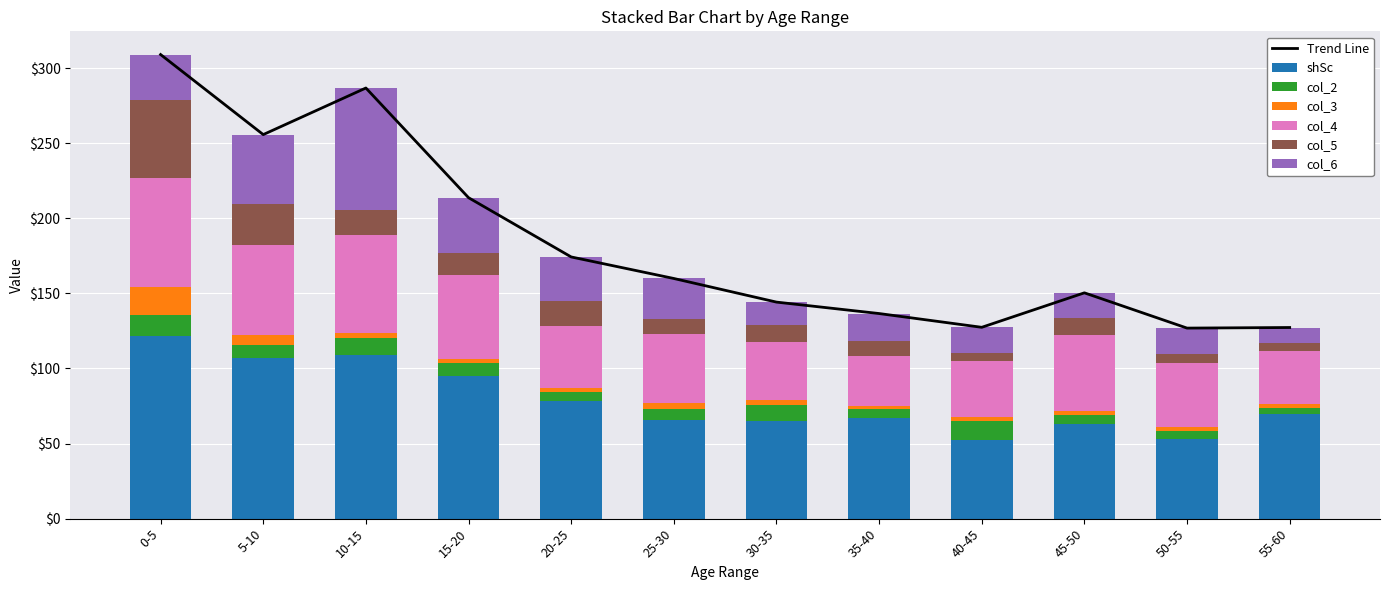

Which series has the largest range (max minus min)?

col_6